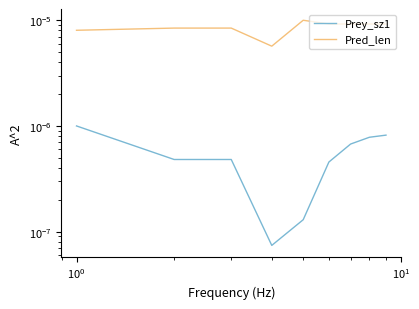

Reading left to right, extract all data points from this chart.

Prey_sz1: 0.0	0.0	0.0	0.0	0.0	0.0	0.0	0.0	0.0
Pred_len: 0.0	0.0	0.0	0.0	0.0	0.0	0.0	0.0	0.0